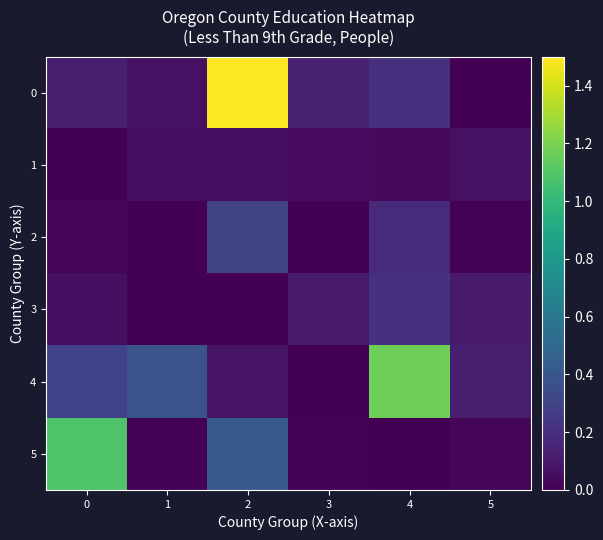

List the series in order of their peak value, lowest first.

row_1, row_3, row_2, row_5, row_4, row_0